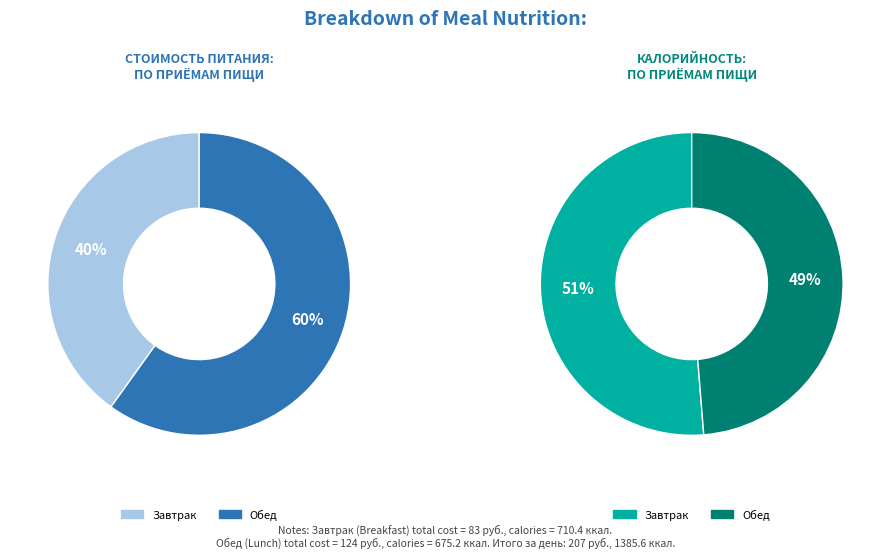

What portion of the pie excludes Завтрак?

59.9%